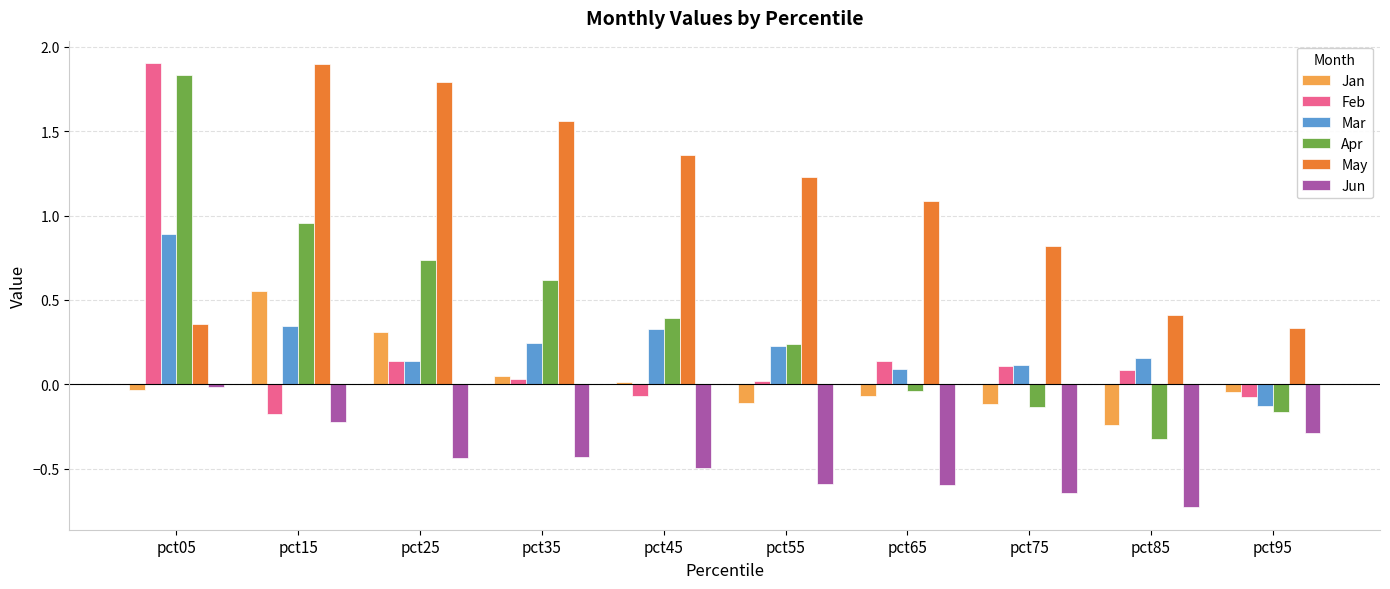

Is the value of Jun at pct15 greater than the value of May at pct75?

No